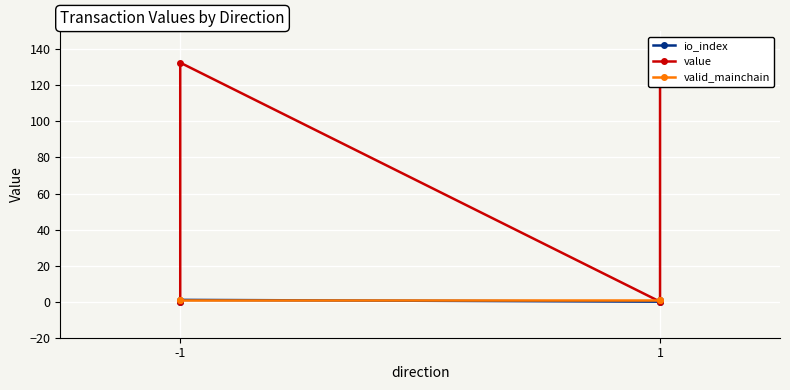

Rank the series by their maximum value, from lowest to highest.

io_index, valid_mainchain, value